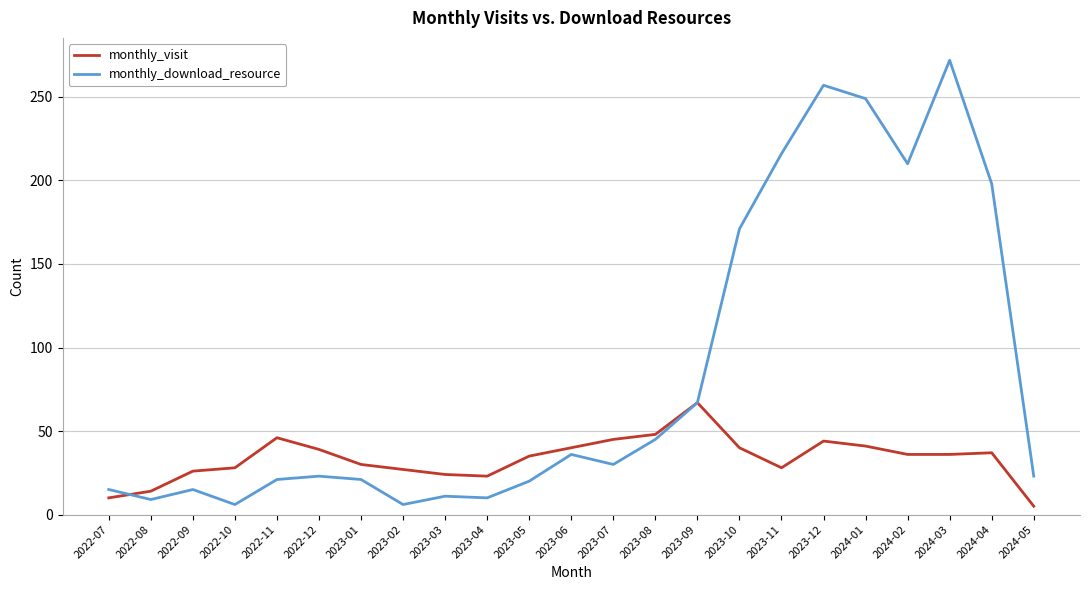

Does the chart have visible grid lines?

Yes